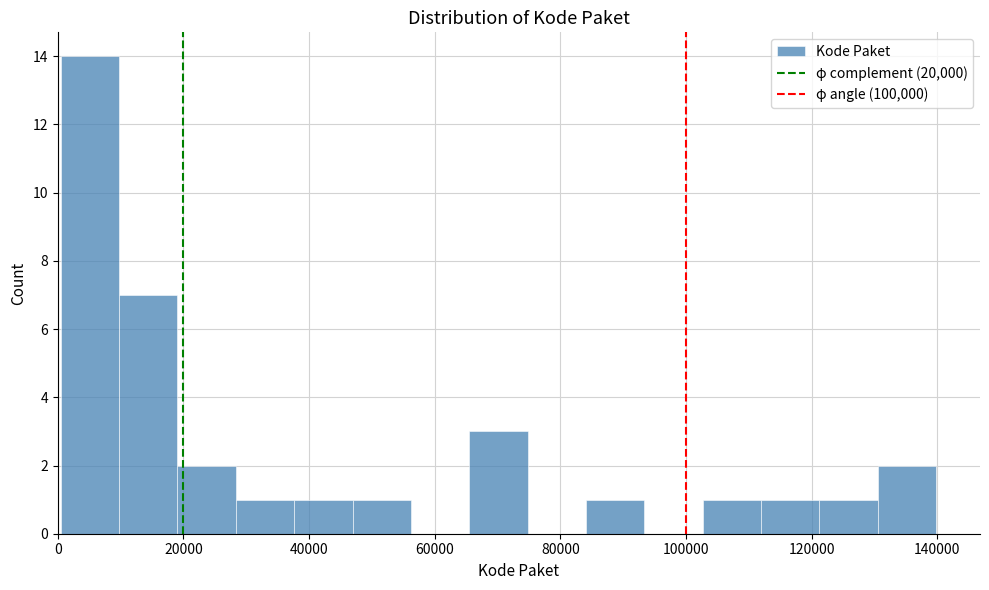

How tall is the bar that spans 84000 to 94000 on the x-axis? Neither the bar edges nor the heights are printed on the chart, so give them approximately, as read against the axes.

1